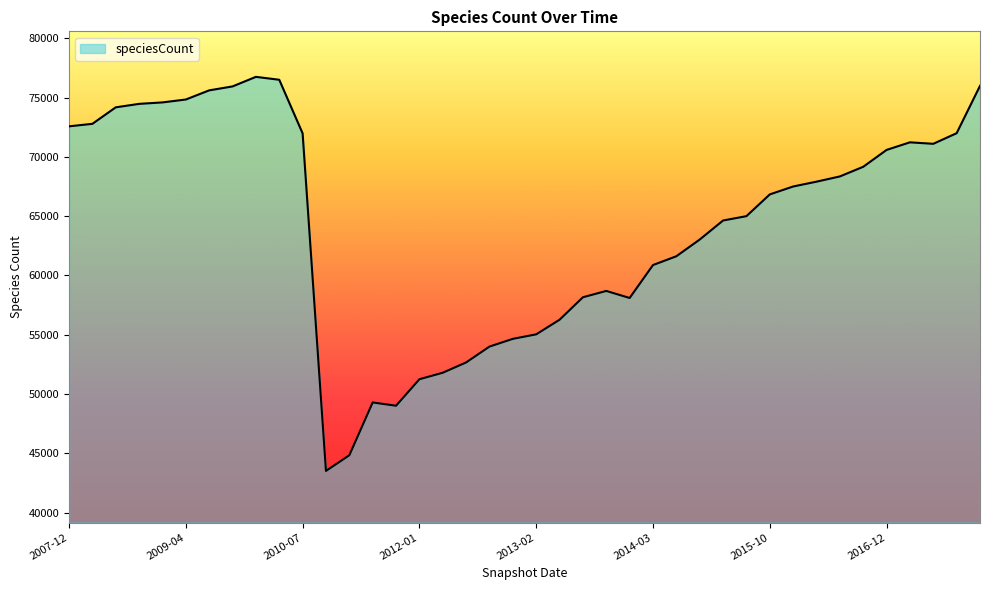

What is the difference between the second highest and second lowest values?

31652